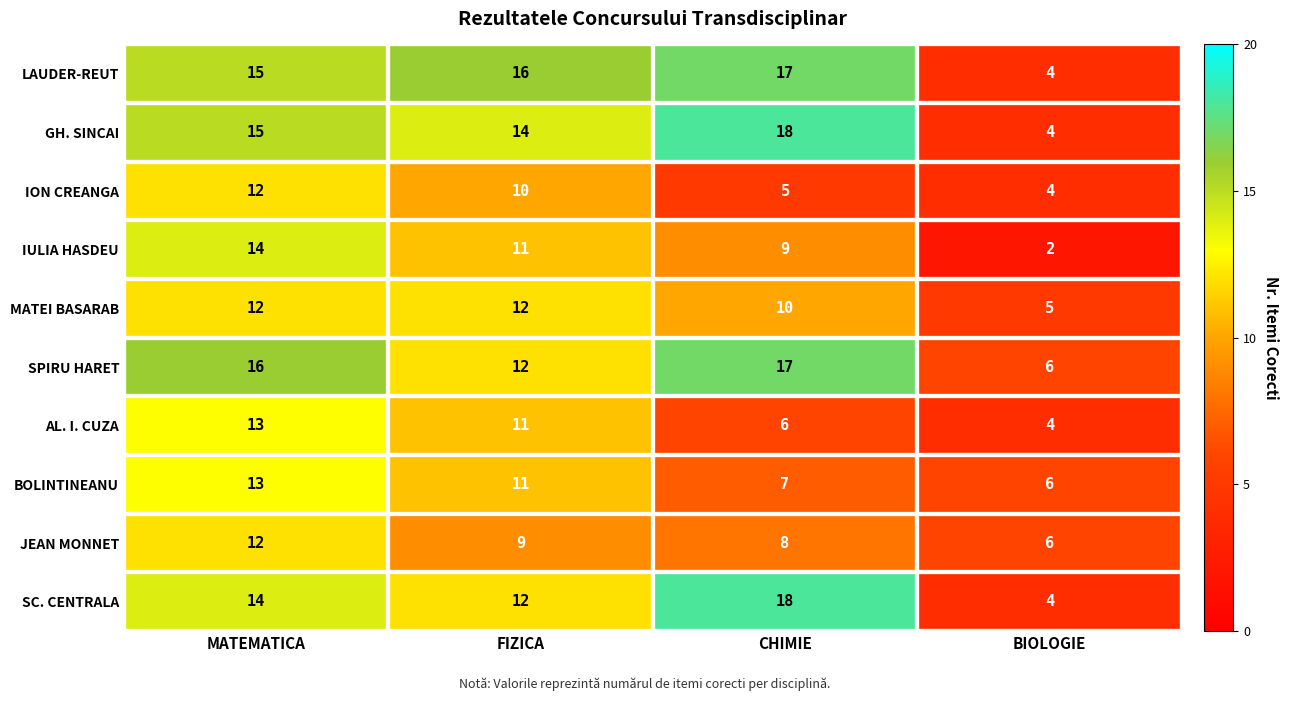

What is the minimum value shown in the chart?

2